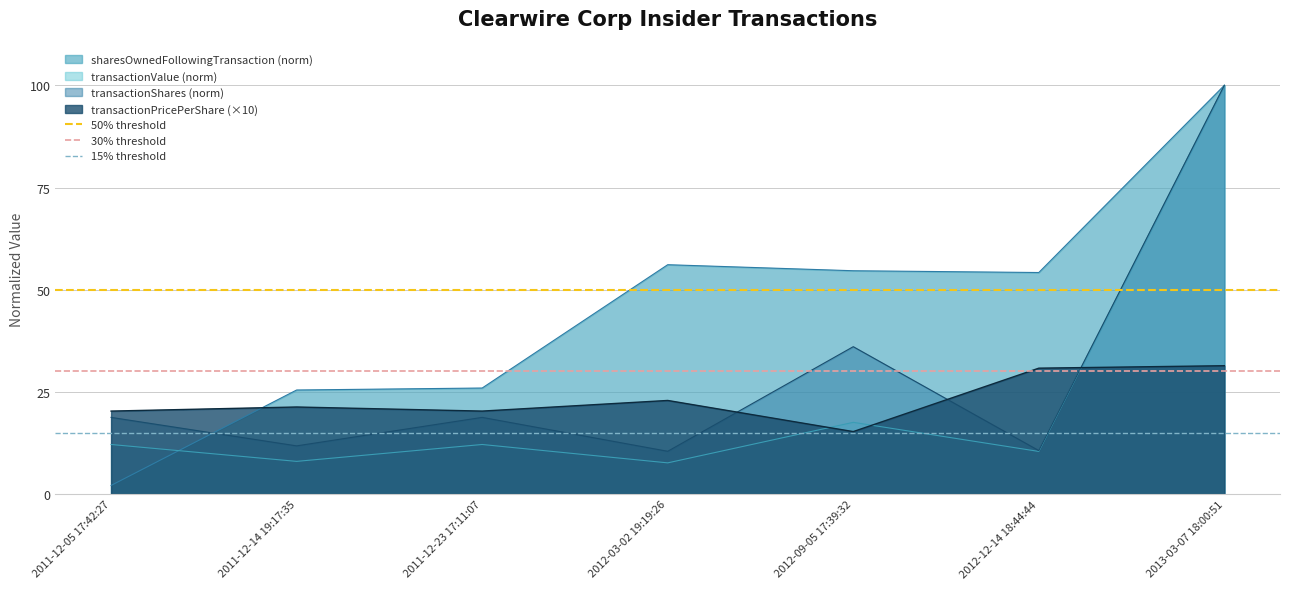

What is the value of the 15% threshold point at the 1st from the left?

15